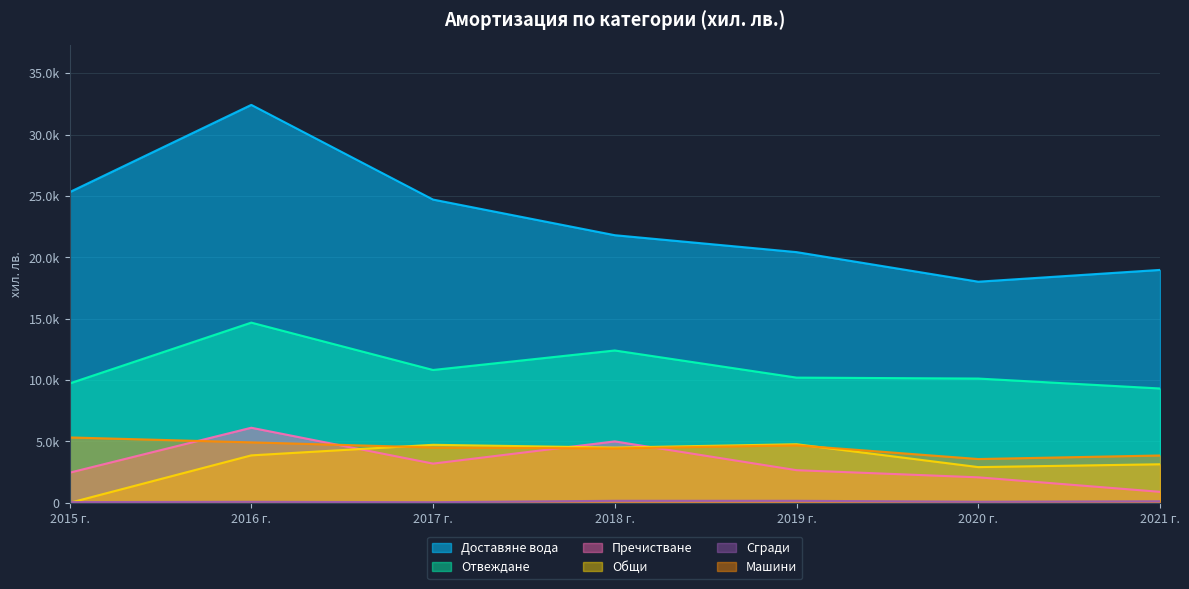

True or false: Сгради and Пречистване cross at least once.

False